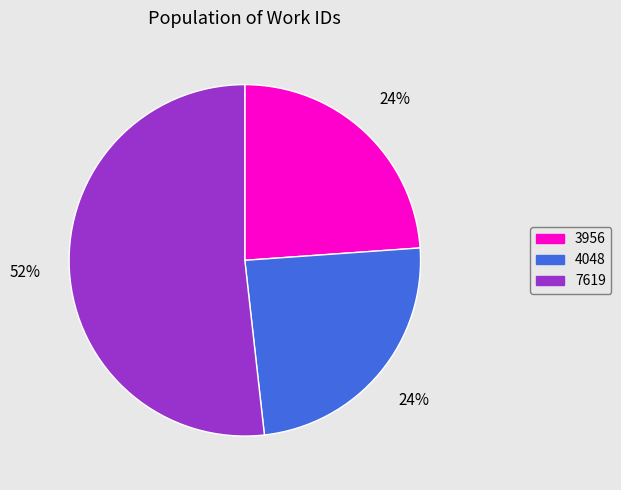

Which category has the biggest portion of the pie?

7619